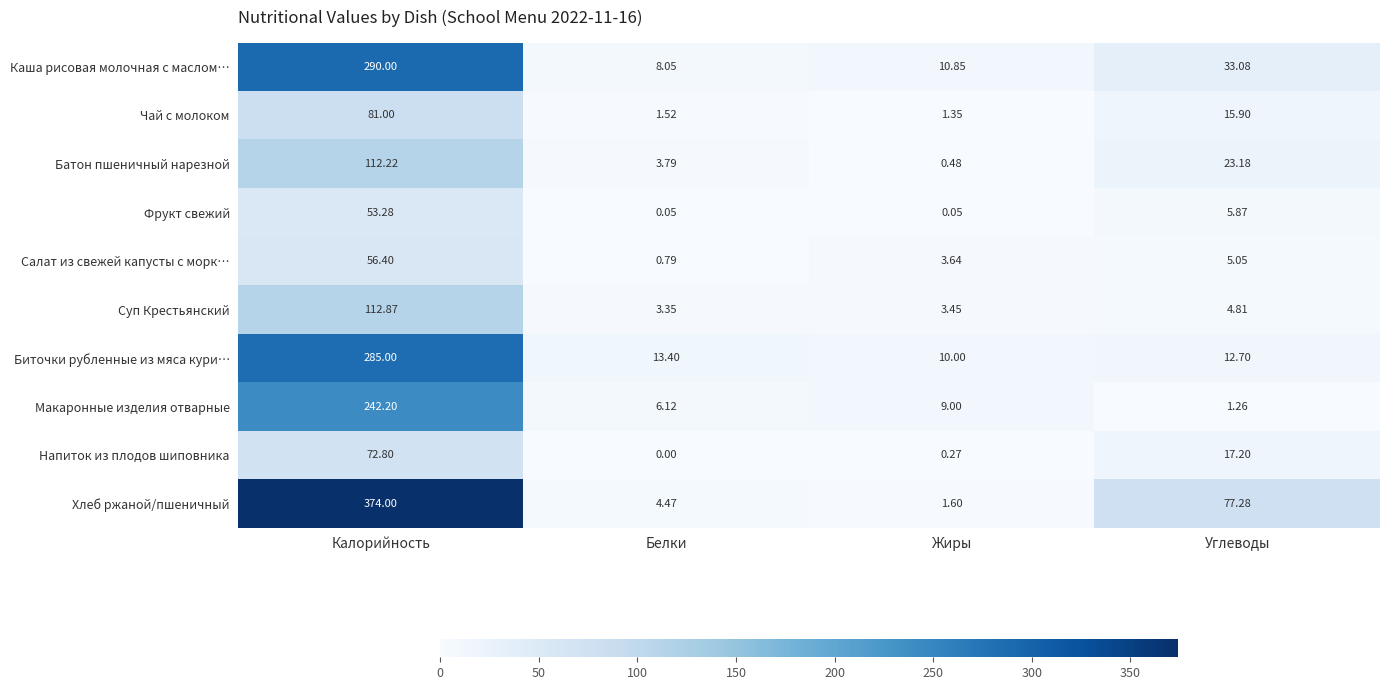

Rank the categories by Макаронные изделия отварные value from highest to lowest.

Калорийность, Жиры, Белки, Углеводы